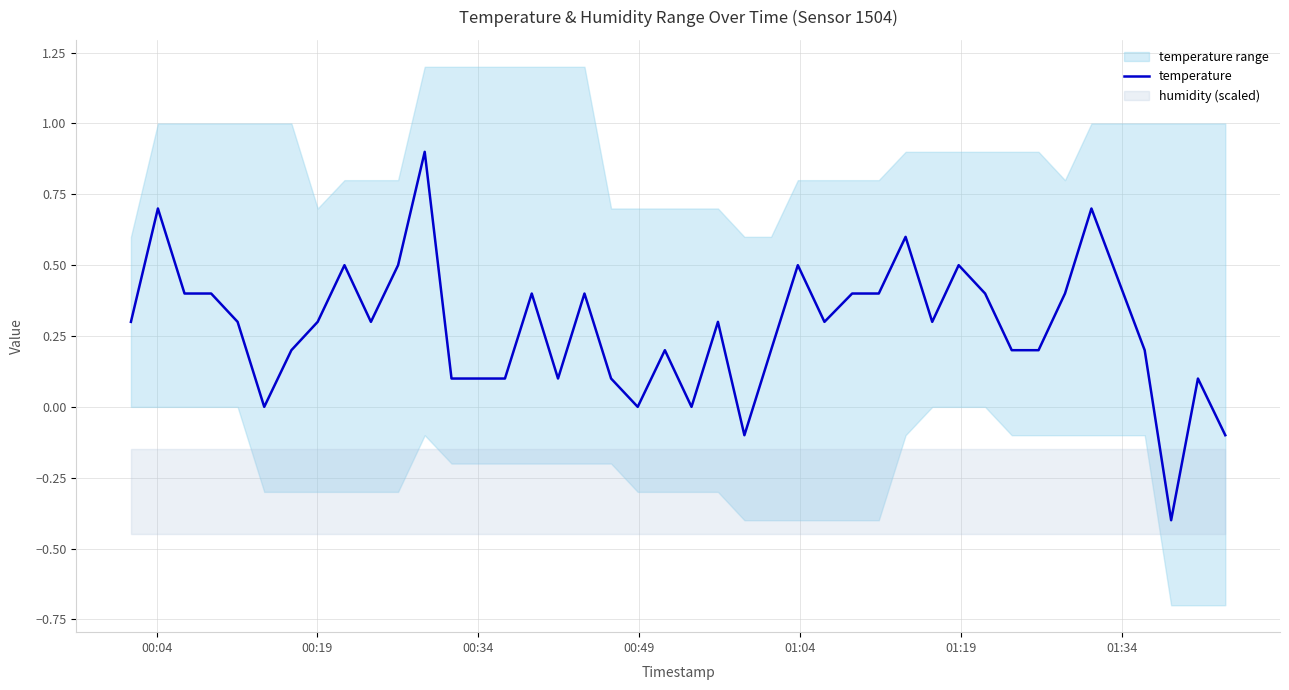

How many data points are less than 0?

3